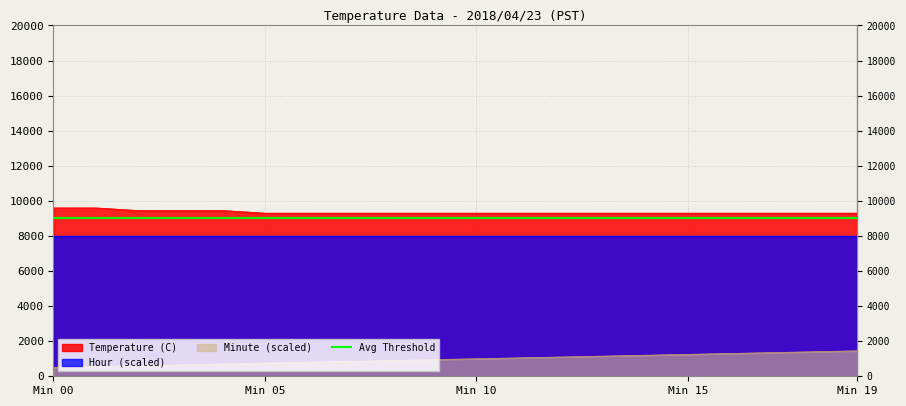

Reading left to right, extract all data points from this chart.

Temperature (C): 9600	9600	9450	9450	9450	9300	9300	9300	9300	9300	9300	9300	9300	9300	9300	9300	9300	9300	9300	9300
Minute: 500	550	600	650	700	750	800	850	900	950	1000	1050	1100	1150	1200	1250	1300	1350	1400	1450